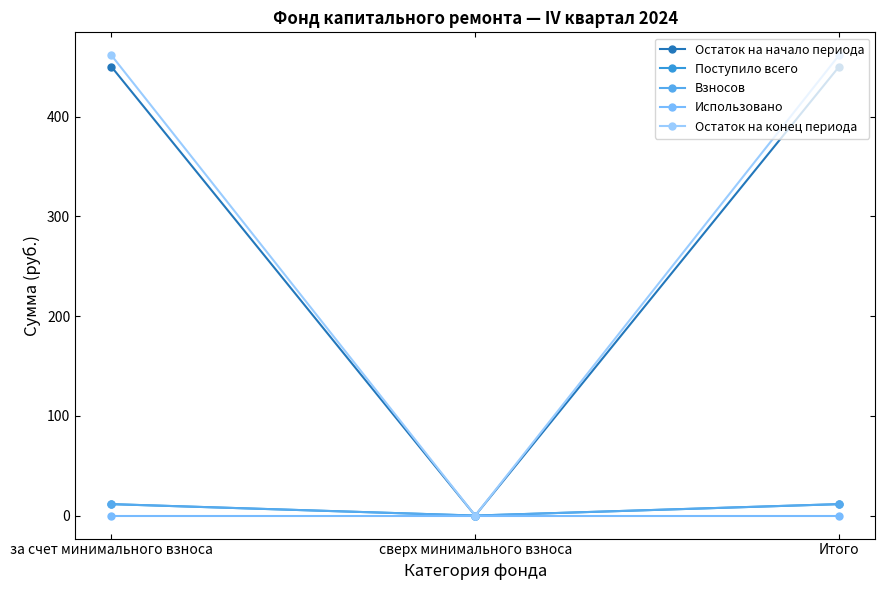

What is the sum of the Поступило всего values at Итого and за счет минимального взноса?

22.9